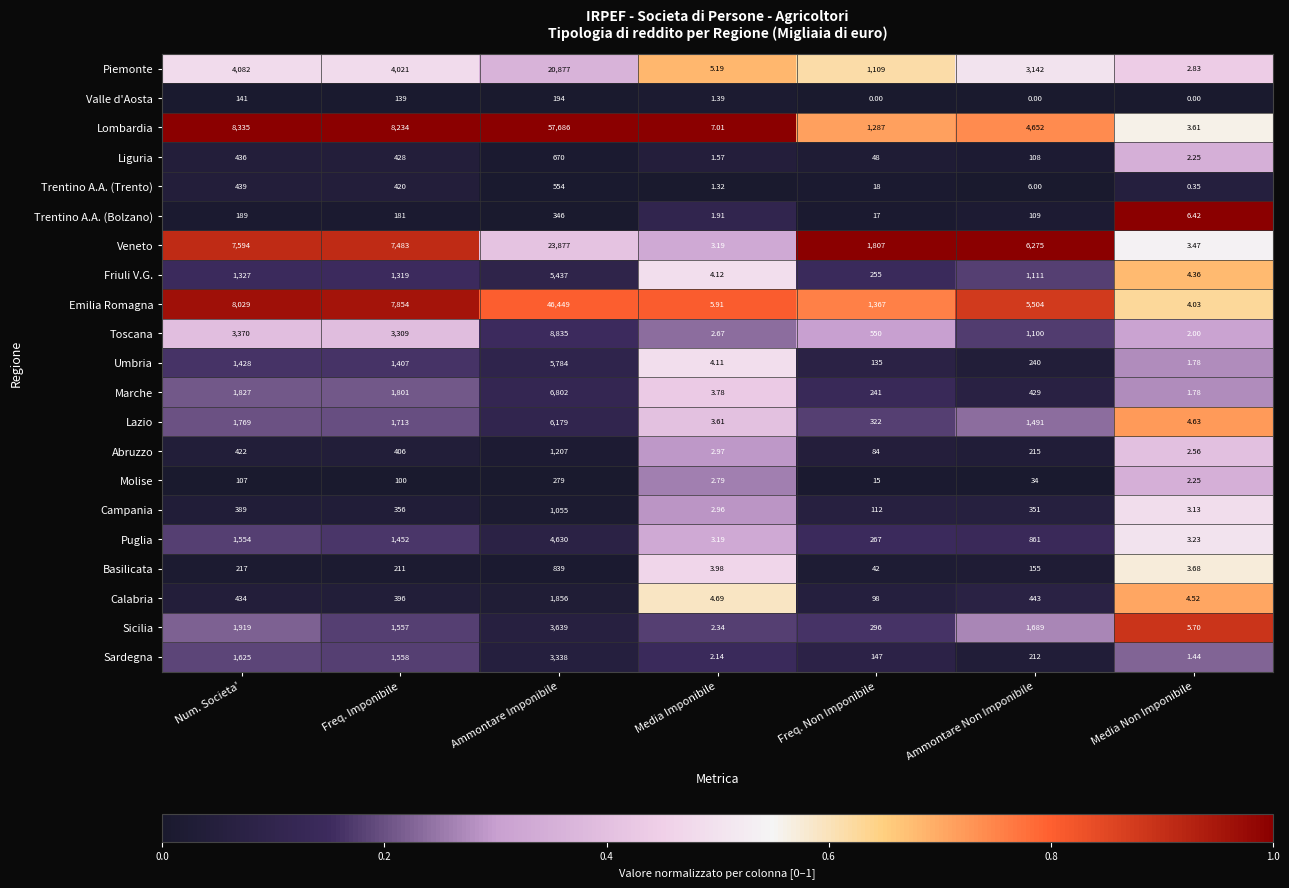

List the labels in order of Marche value, largest first.

Ammontare Imponibile, Num. Societa', Freq. Imponibile, Ammontare Non Imponibile, Freq. Non Imponibile, Media Imponibile, Media Non Imponibile